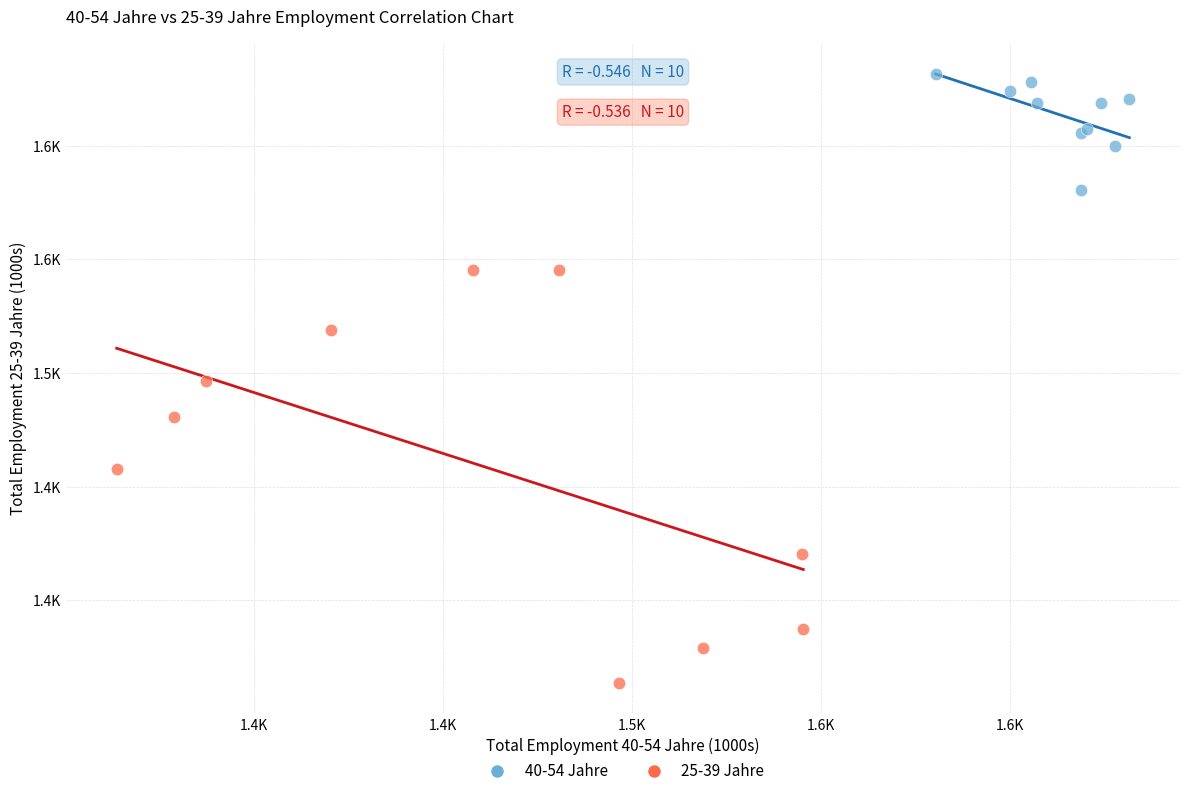

Which series has the largest Y range (max minus min)?

25-39 Jahre